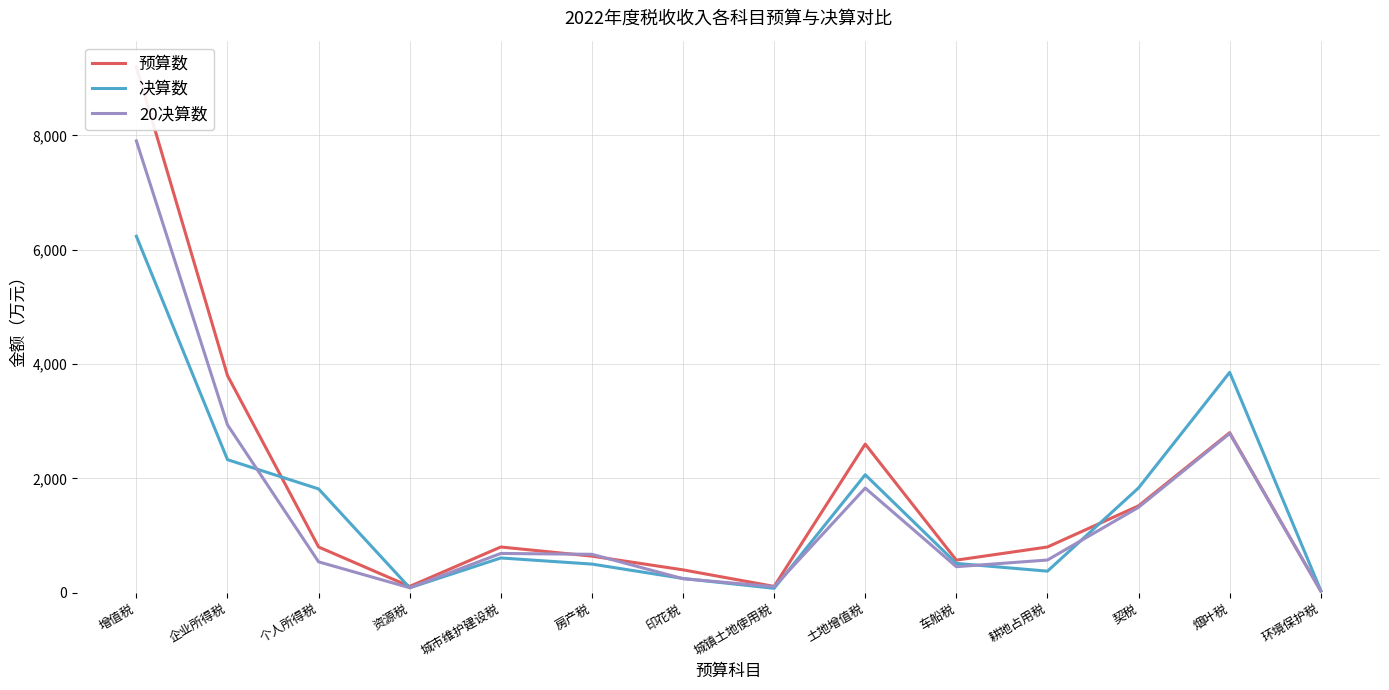

Count the number of data series in this chart.

3